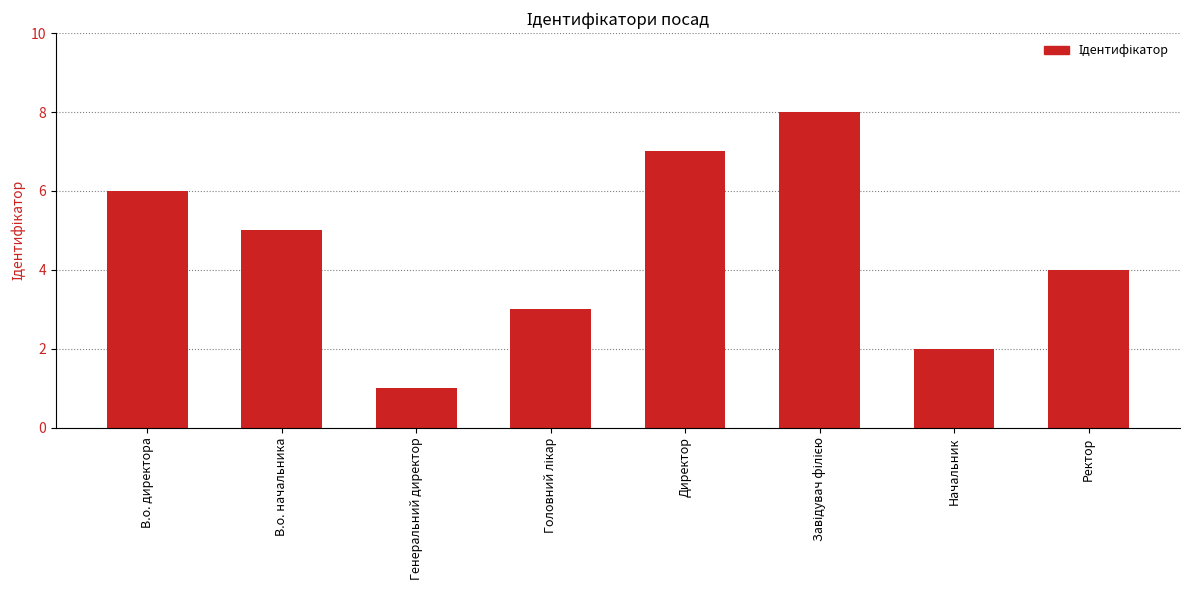

What is the maximum value shown in the chart?

8